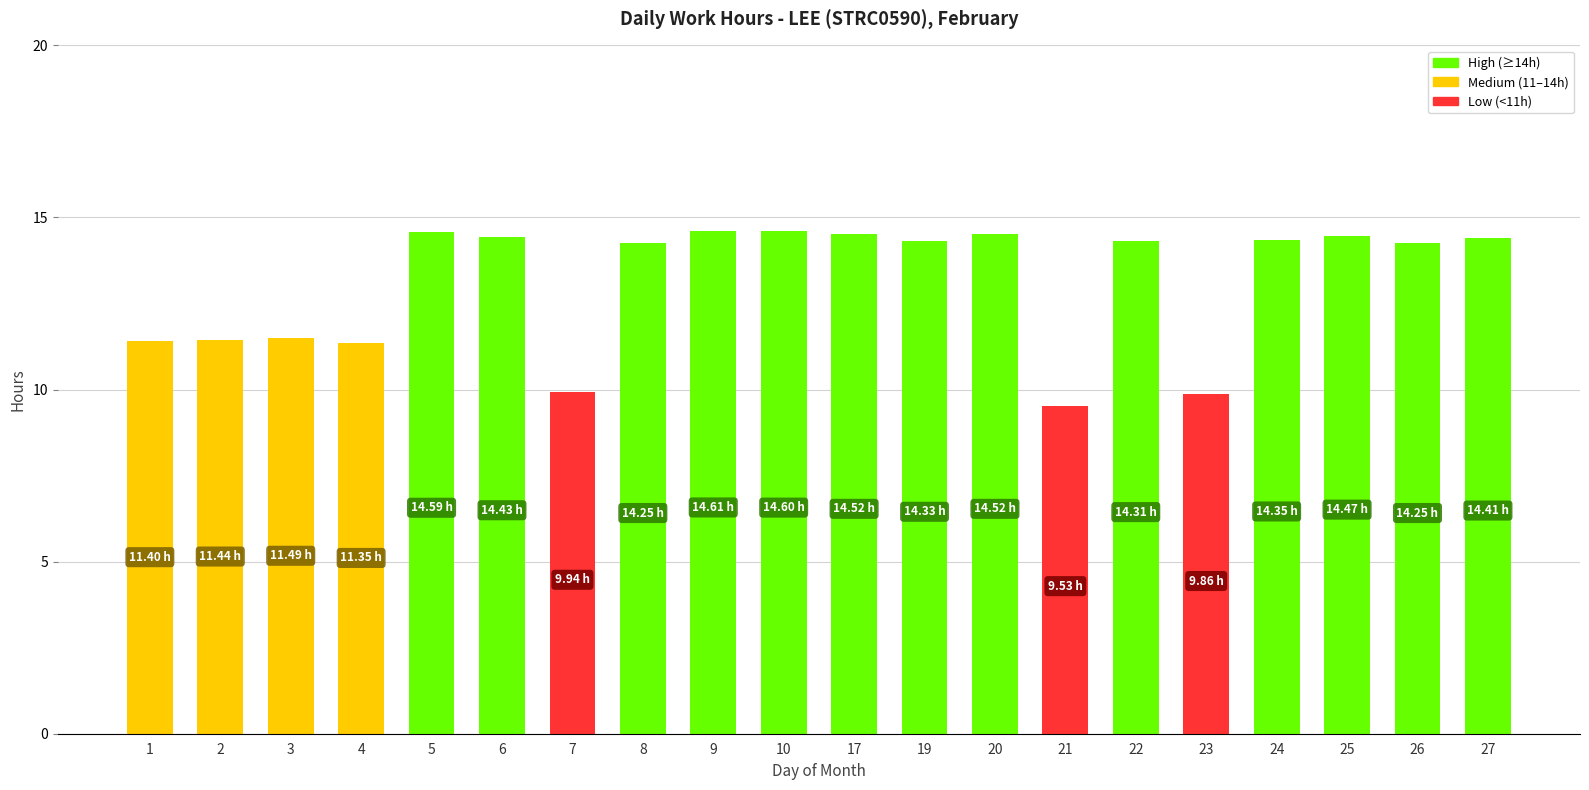

What is the difference between the second highest and second lowest values?

4.7